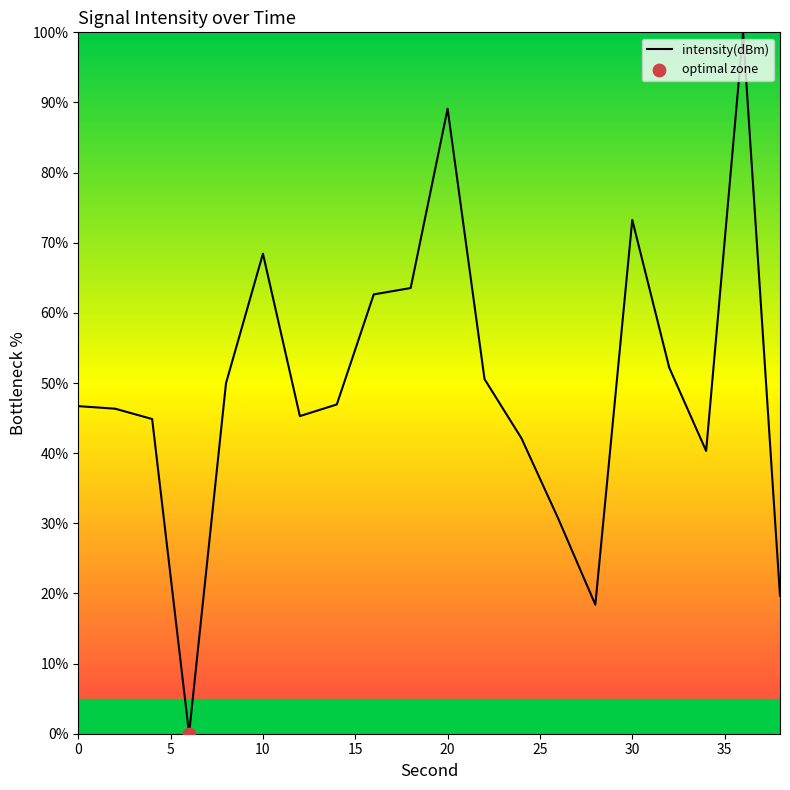

What is the greatest value displayed?

100.0